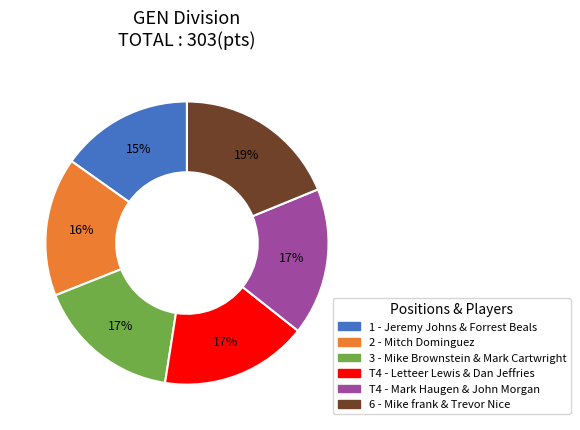

To the nearest percent, what is the difference between the largest and smallest slice percentages?

4%